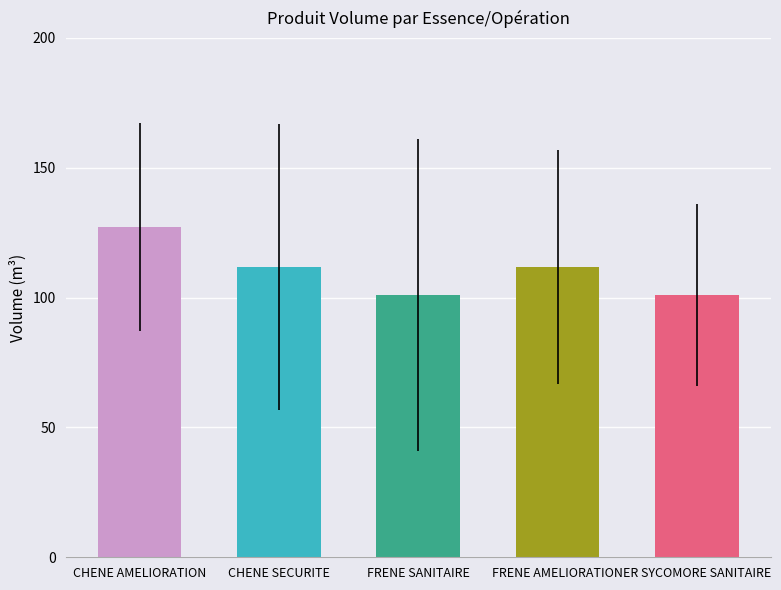

Reading right to left, list all the values displayed in this chart.

produit_vtgr: 101.0	111.8	101.0	111.8	127.1
produit_nbre: 90.0	93.0	90.0	93.0	71.0
etendue: 19.8	8.8	19.8	8.8	16.3
lot_nbre: 90.0	93.0	90.0	93.0	71.0
lot_vtgr: 101.0	111.8	101.0	111.8	127.1